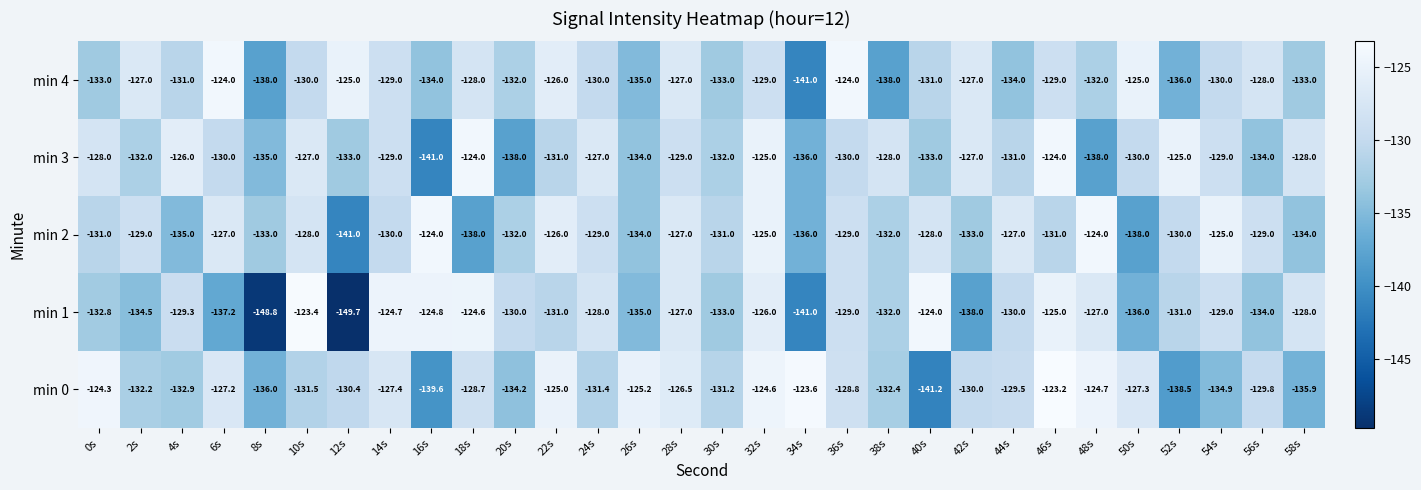

How many series are shown in this chart?

5